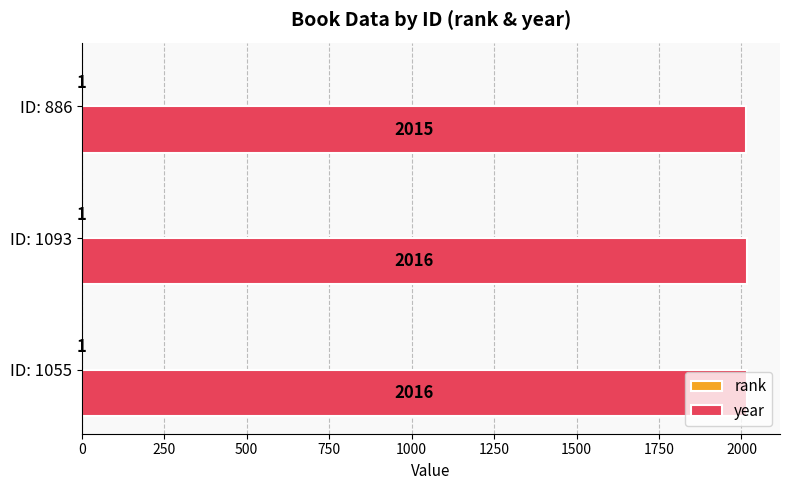

Which series has the largest total across all categories?

year